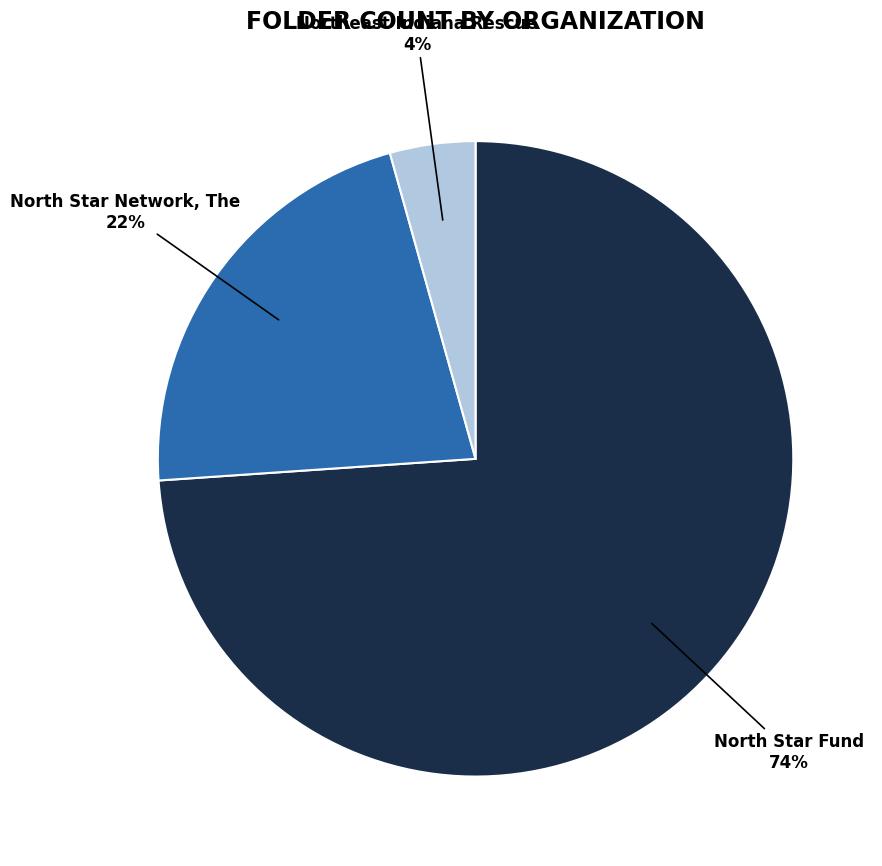

Between North Star Network, The and Northeast Indiana Rescue, which is larger?

North Star Network, The